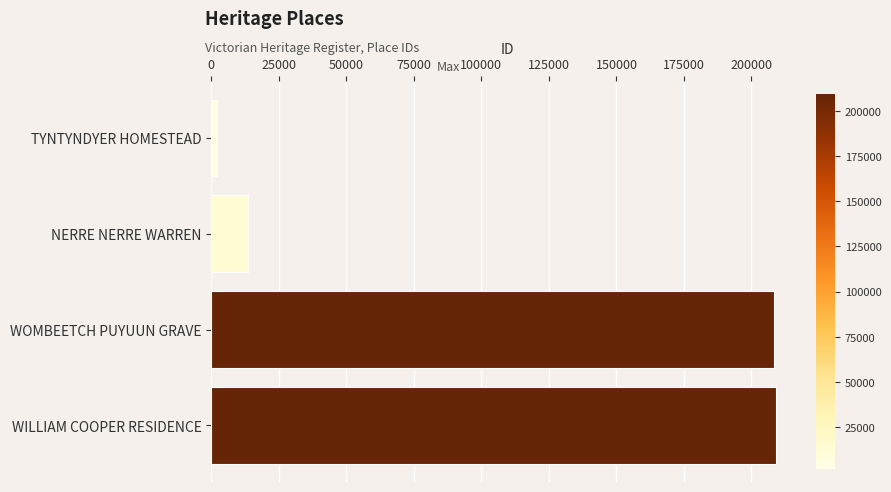

At which label is the value closest to 105507?

NERRE NERRE WARREN